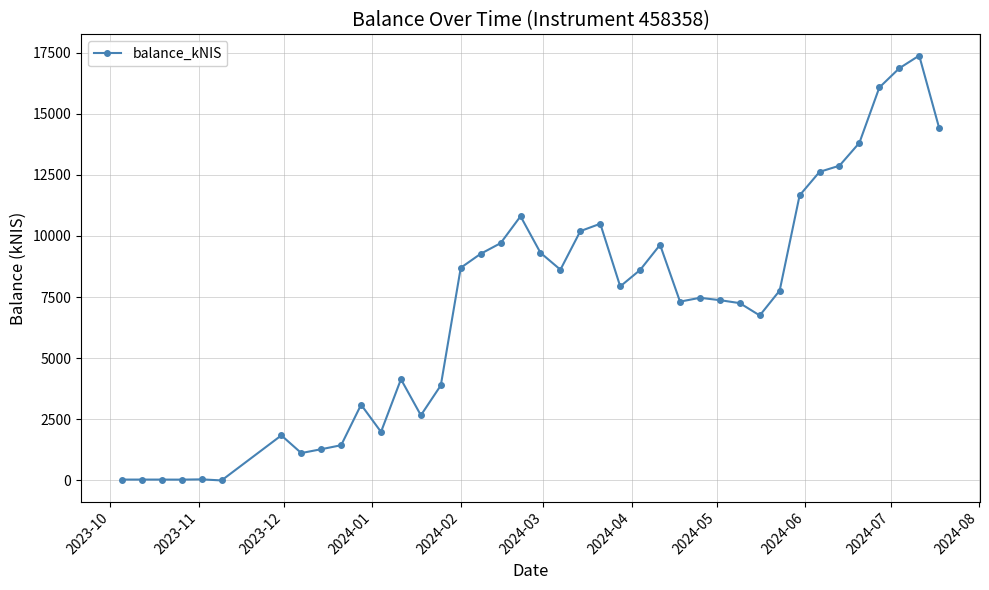

What is the maximum value shown in the chart?

17380.3